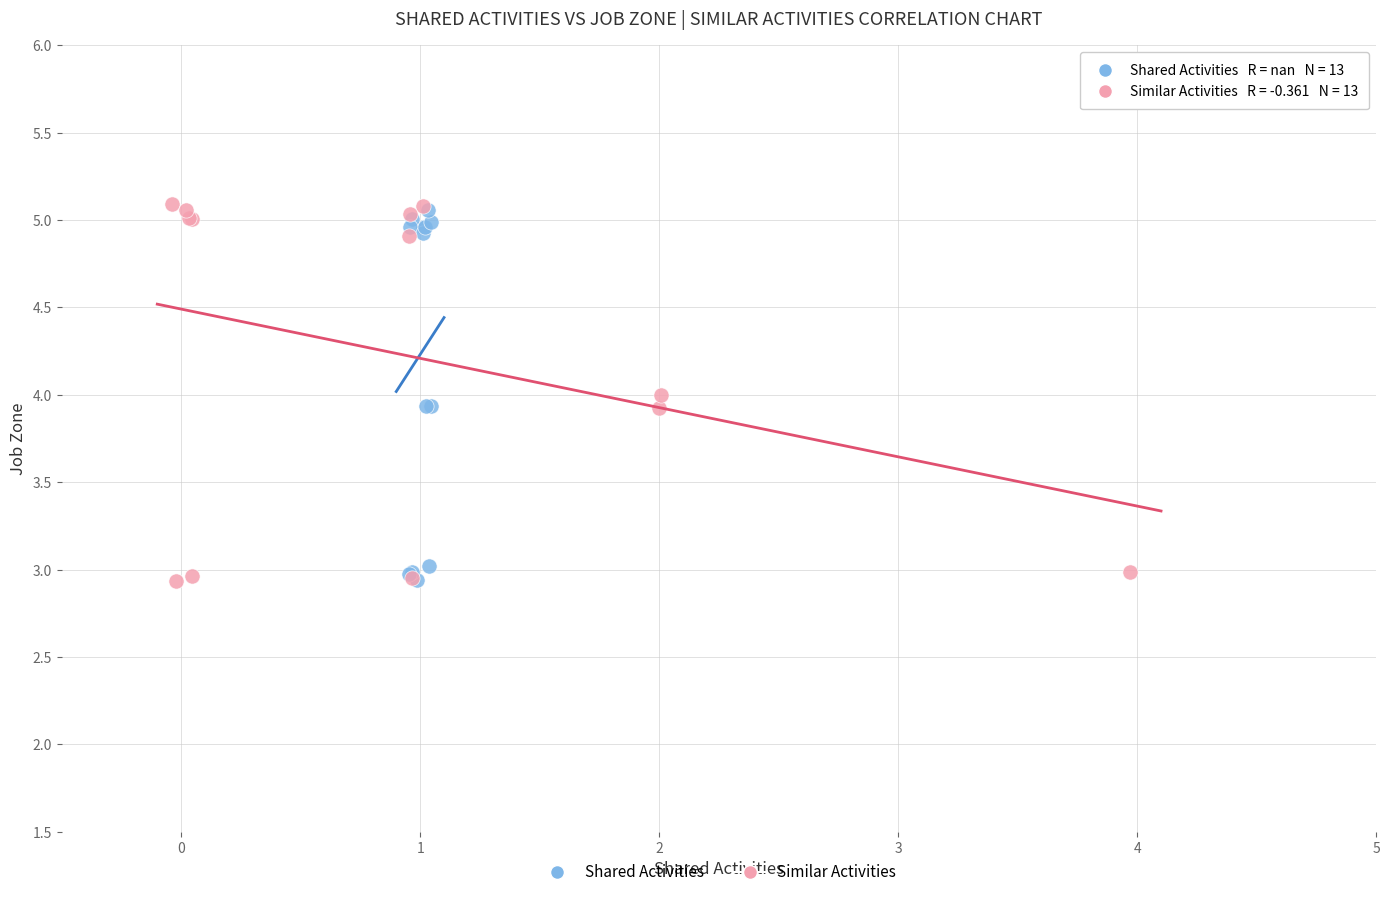

Which series has the largest Y range (max minus min)?

Similar Activities